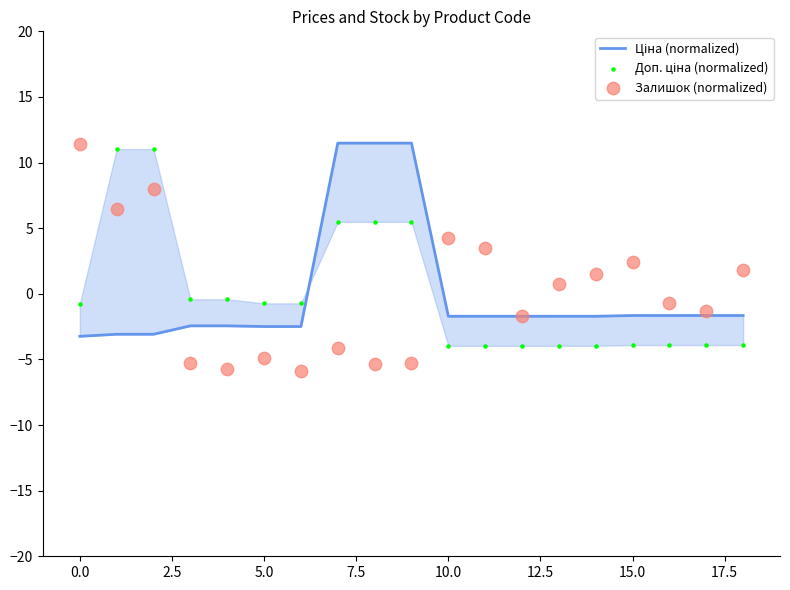

Which series contains the lowest Y value?

Залишок (normalized)